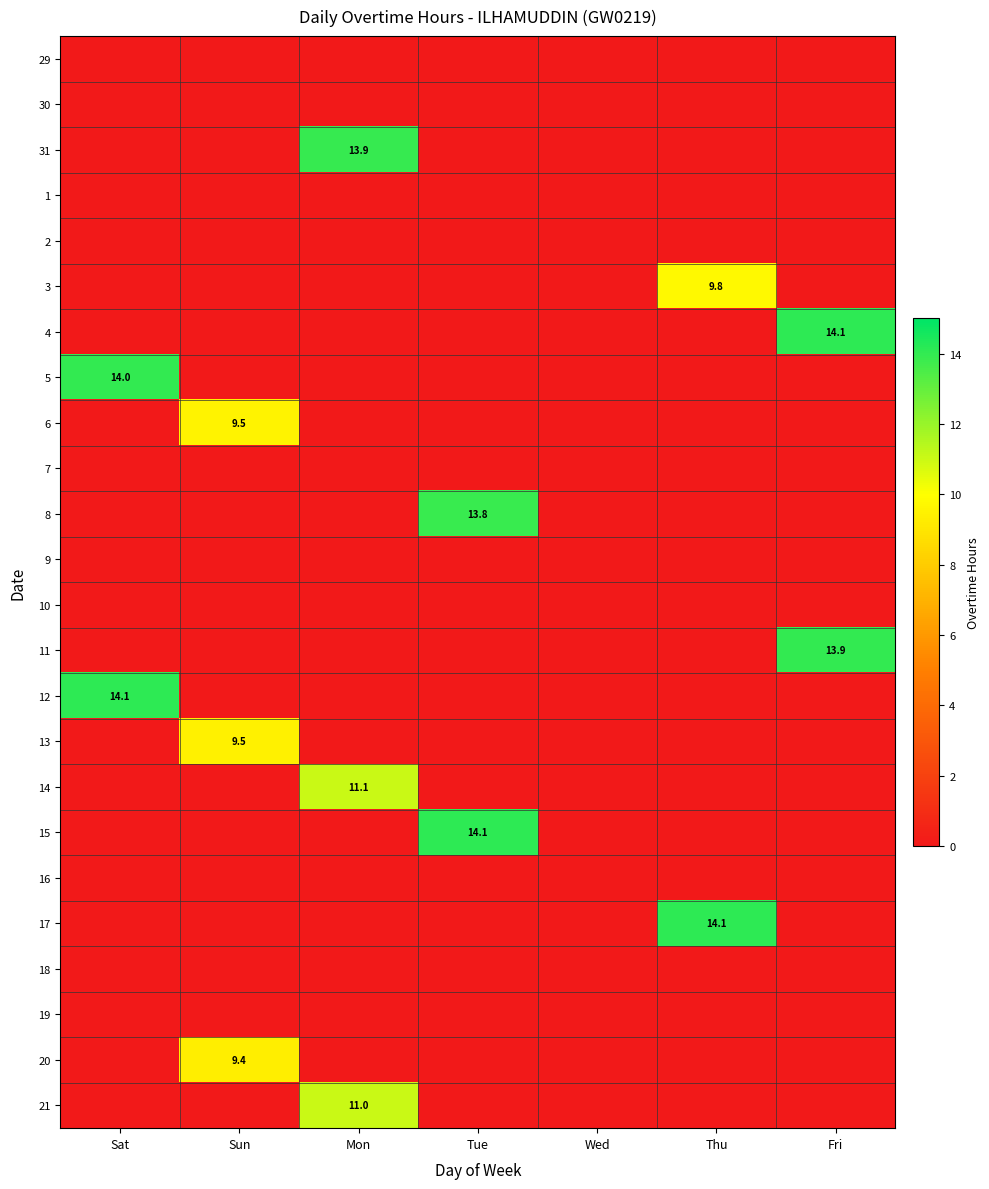

Which has a higher value, Fri or Sun?

Fri